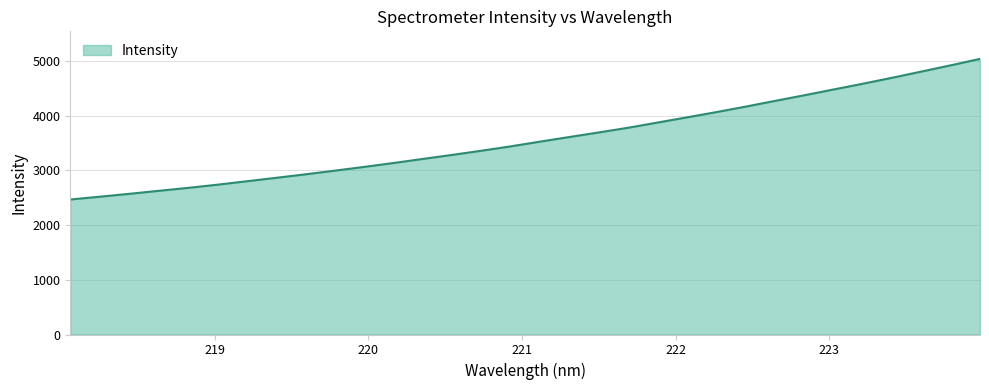

What is the minimum value shown in the chart?

2467.5